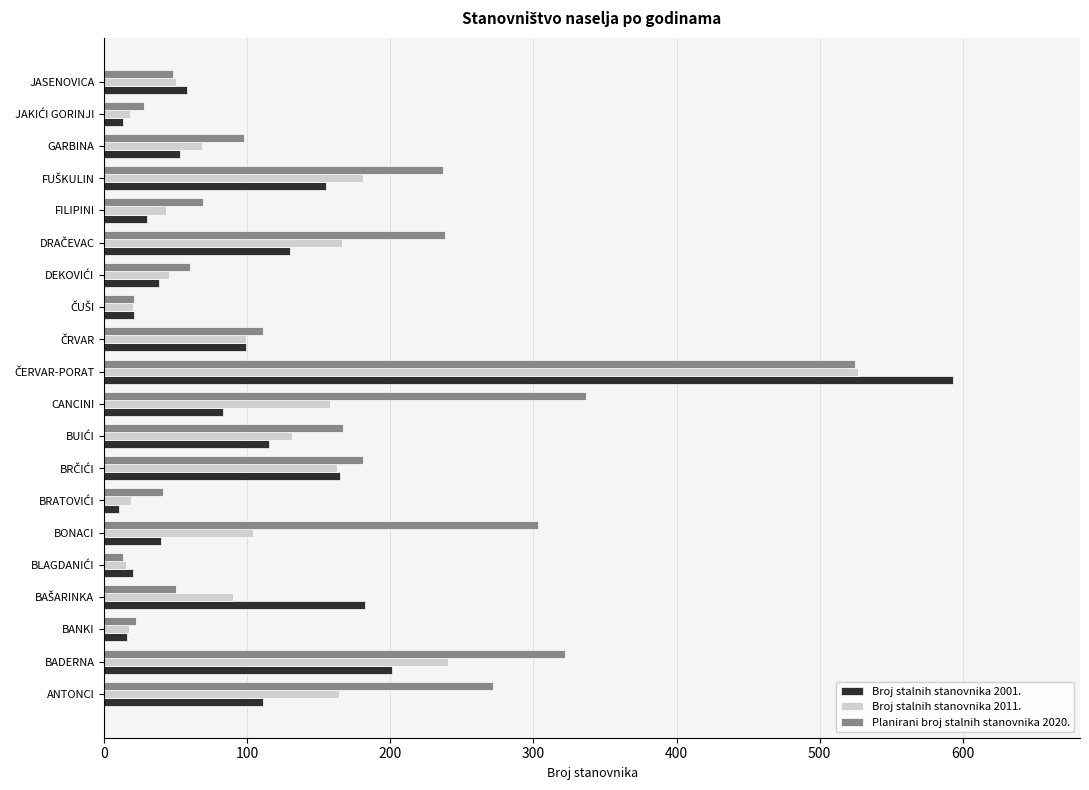

What is the approximate value of Broj stalnih stanovnika 2011. at GARBINA?

68